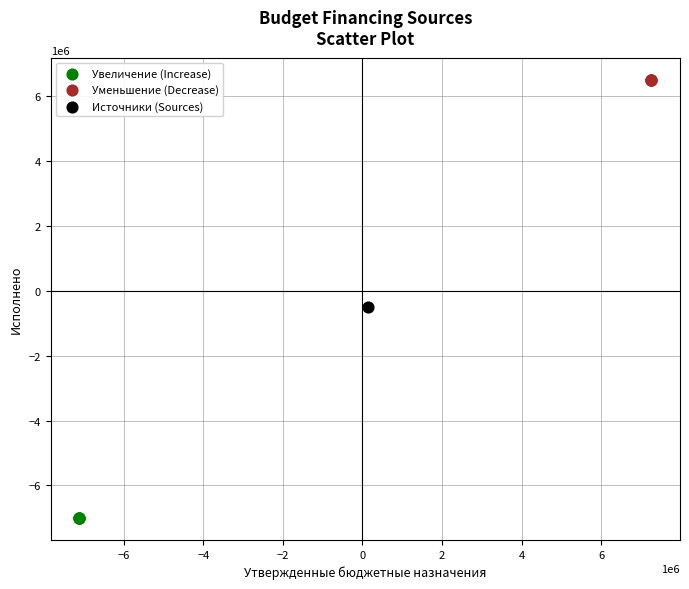

Which series contains the highest Y value?

Уменьшение (Decrease)